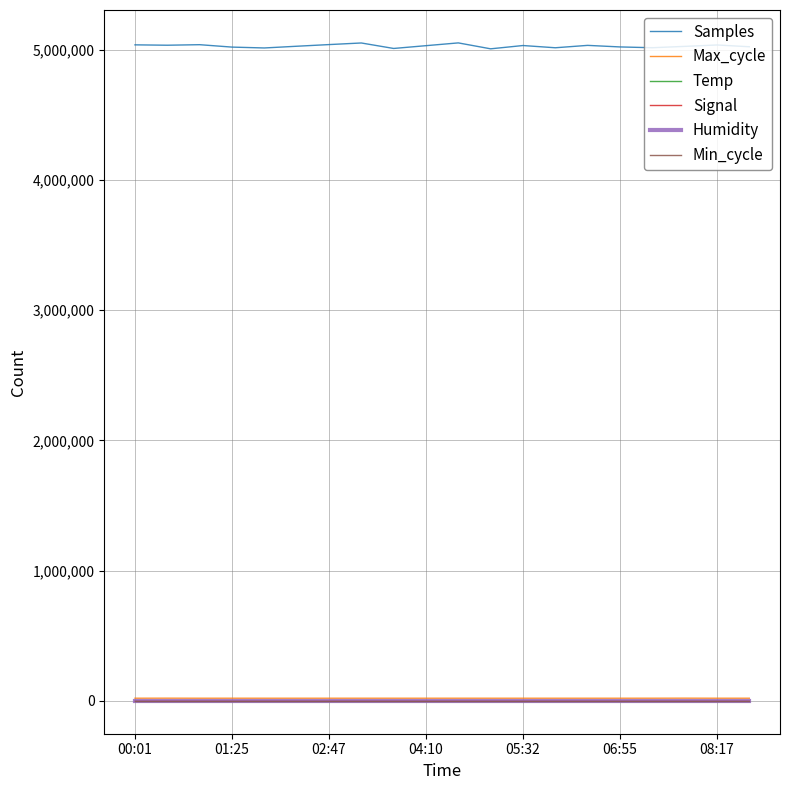

What is the minimum value for Samples?

5006561.0